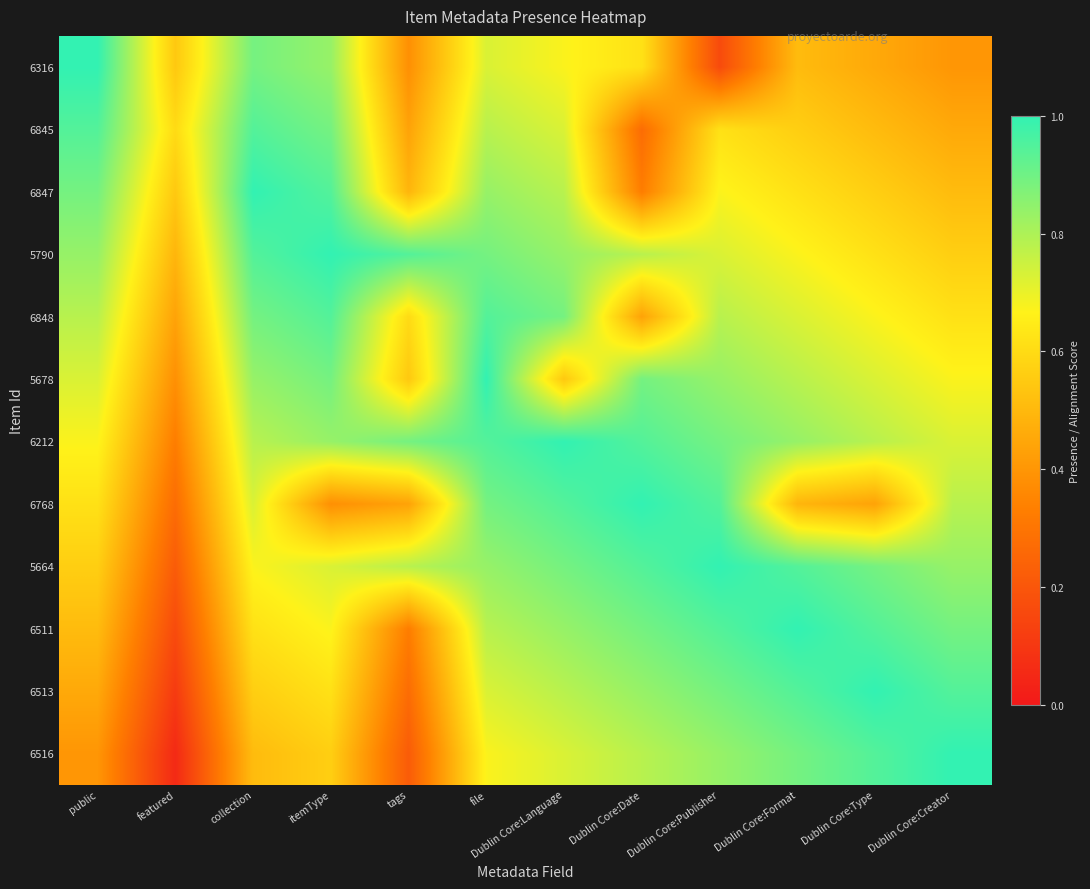

Which has a higher value, Dublin Core:Format or Dublin Core:Creator?

Dublin Core:Format